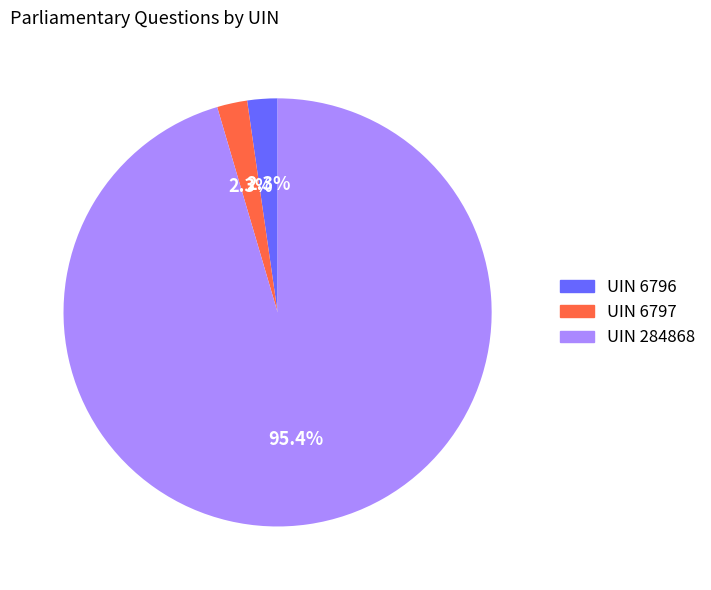

Is there a majority slice in this chart?

Yes